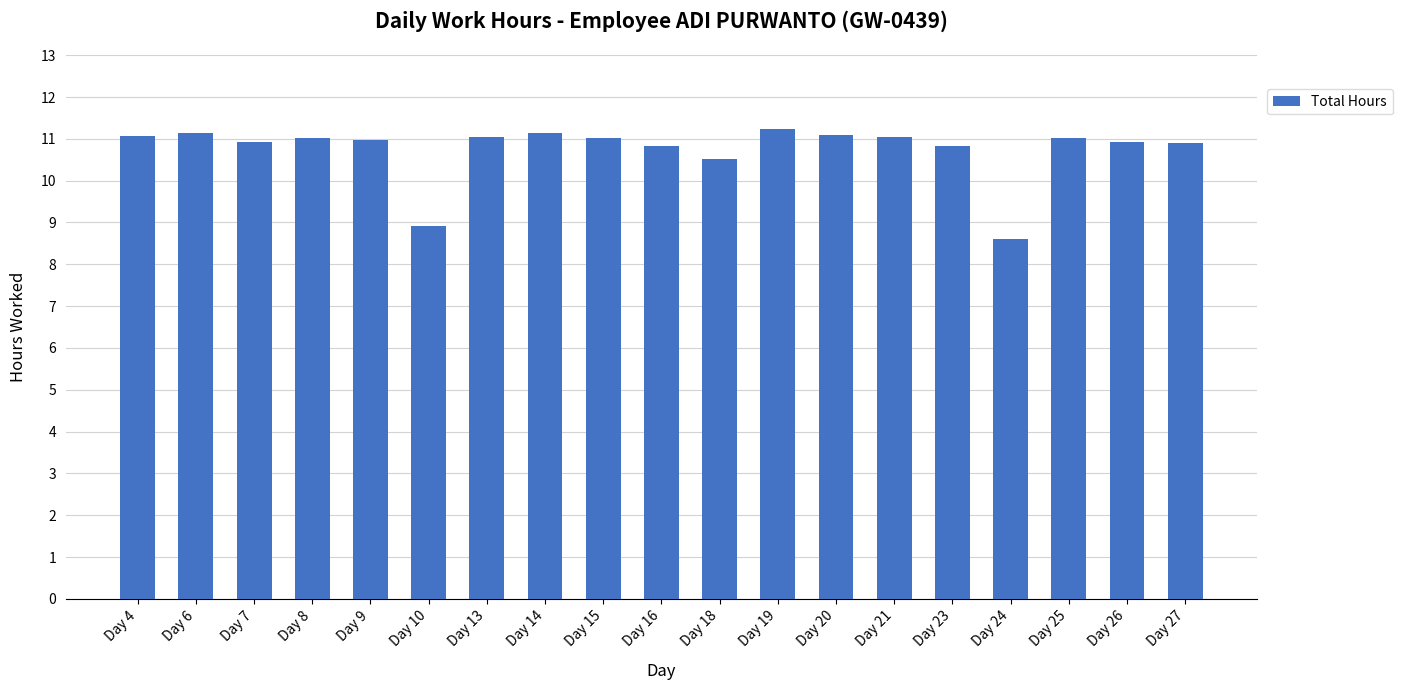

The value at Day 4 is 11.1. True or false?

True